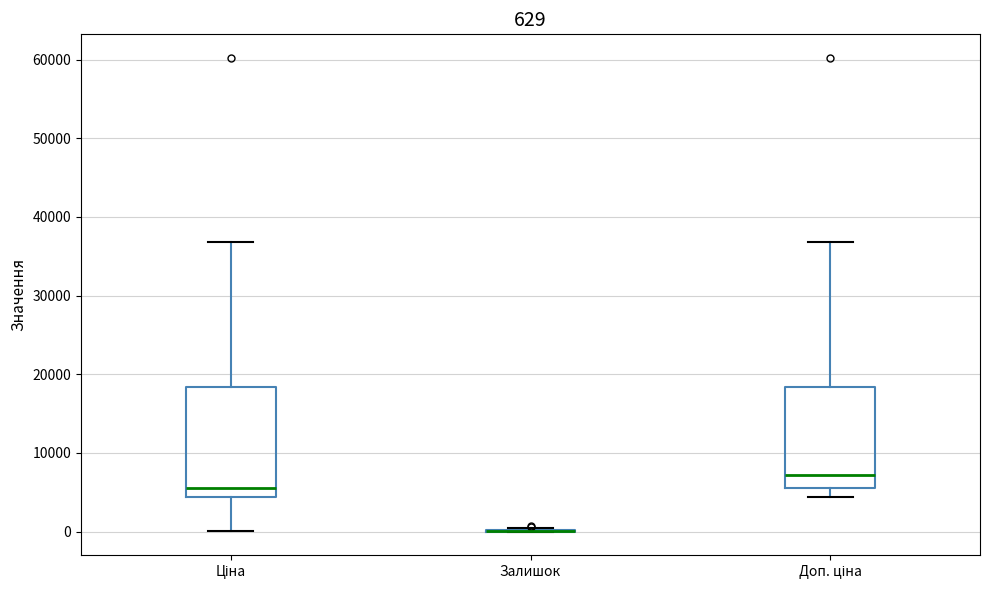

Comparing the boxes themselves (not the whiskers), which one is the tallest?

Ціна